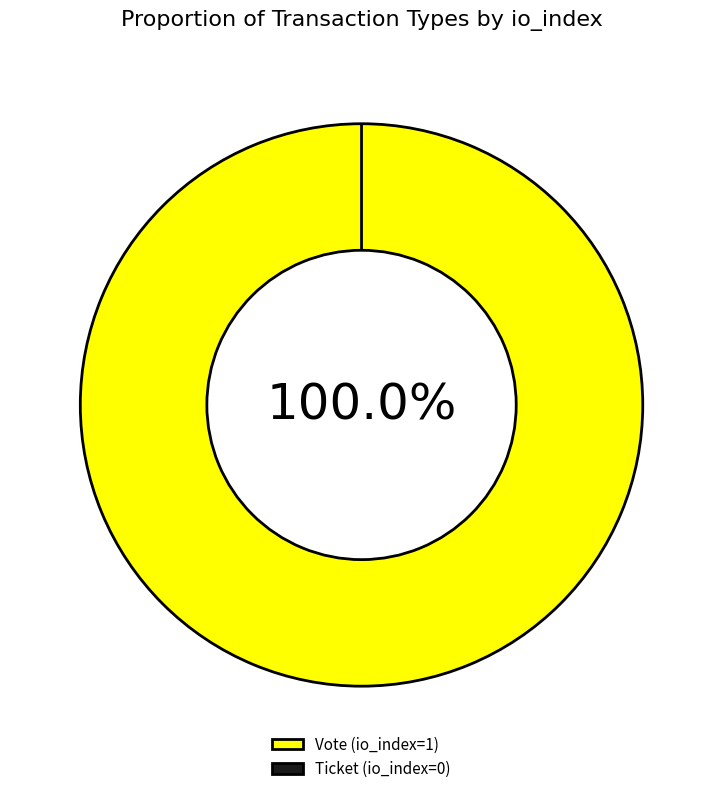

Count the number of slices in the pie.

2